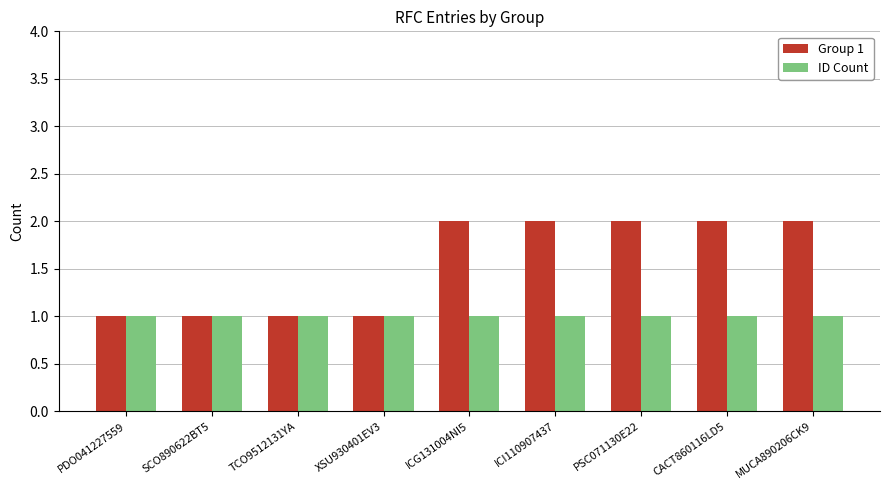

How many data points does each series have?

9